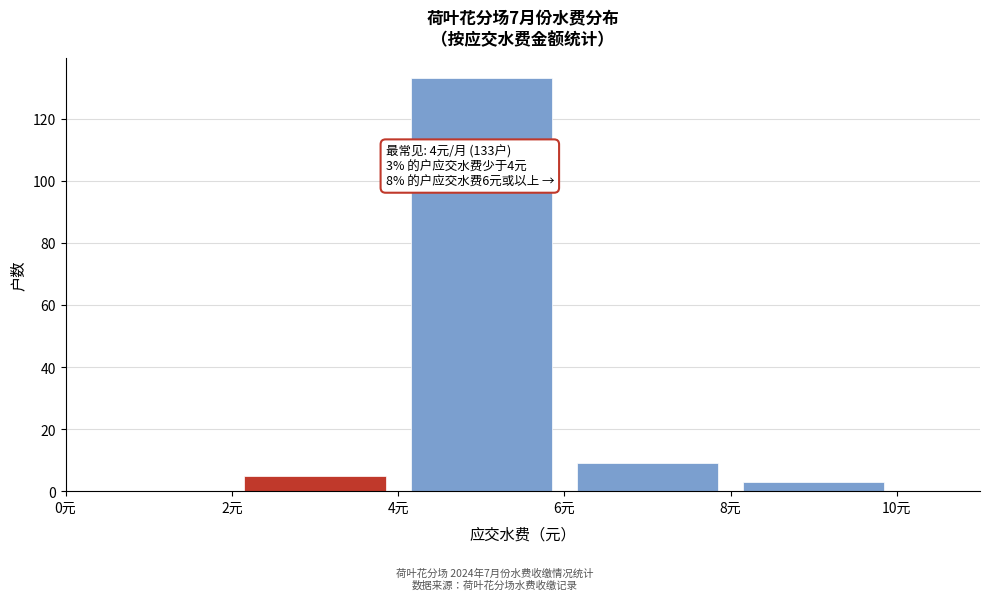

Over which range of the x-axis is the bar tallest?

4 to 6